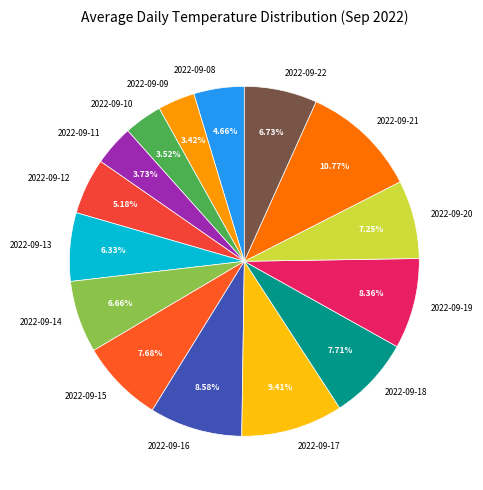

Does 2022-09-13 account for over 50% of the chart?

No